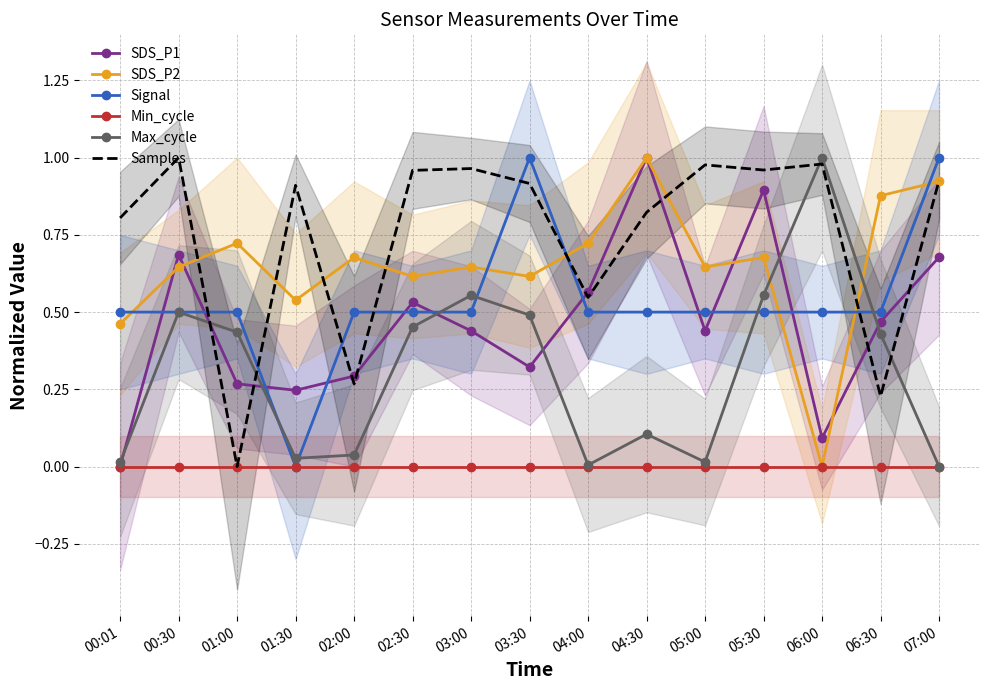

What is the greatest value displayed?

1.0